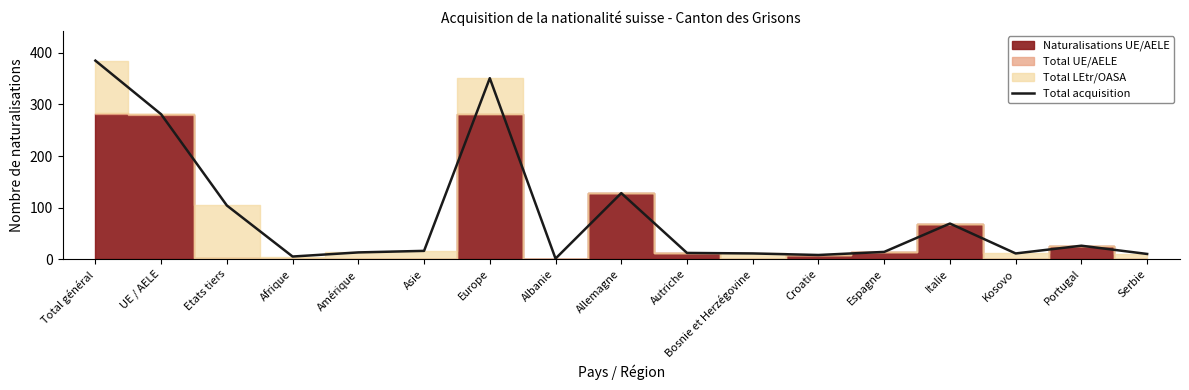

What is the difference between the maximum and minimum values?

384